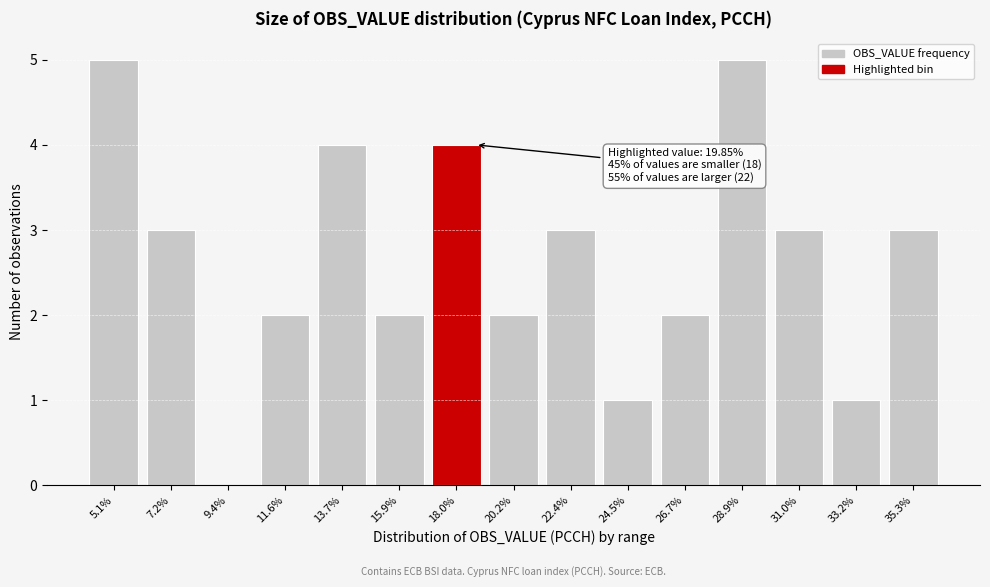

Reading right to left, list all the values displayed in this chart.

35.3%=3	33.2%=1	31.0%=3	28.9%=5	26.7%=2	24.5%=1	22.4%=3	20.2%=2	18.0%=4	15.9%=2	13.7%=4	11.6%=2	9.4%=0	7.2%=3	5.1%=5